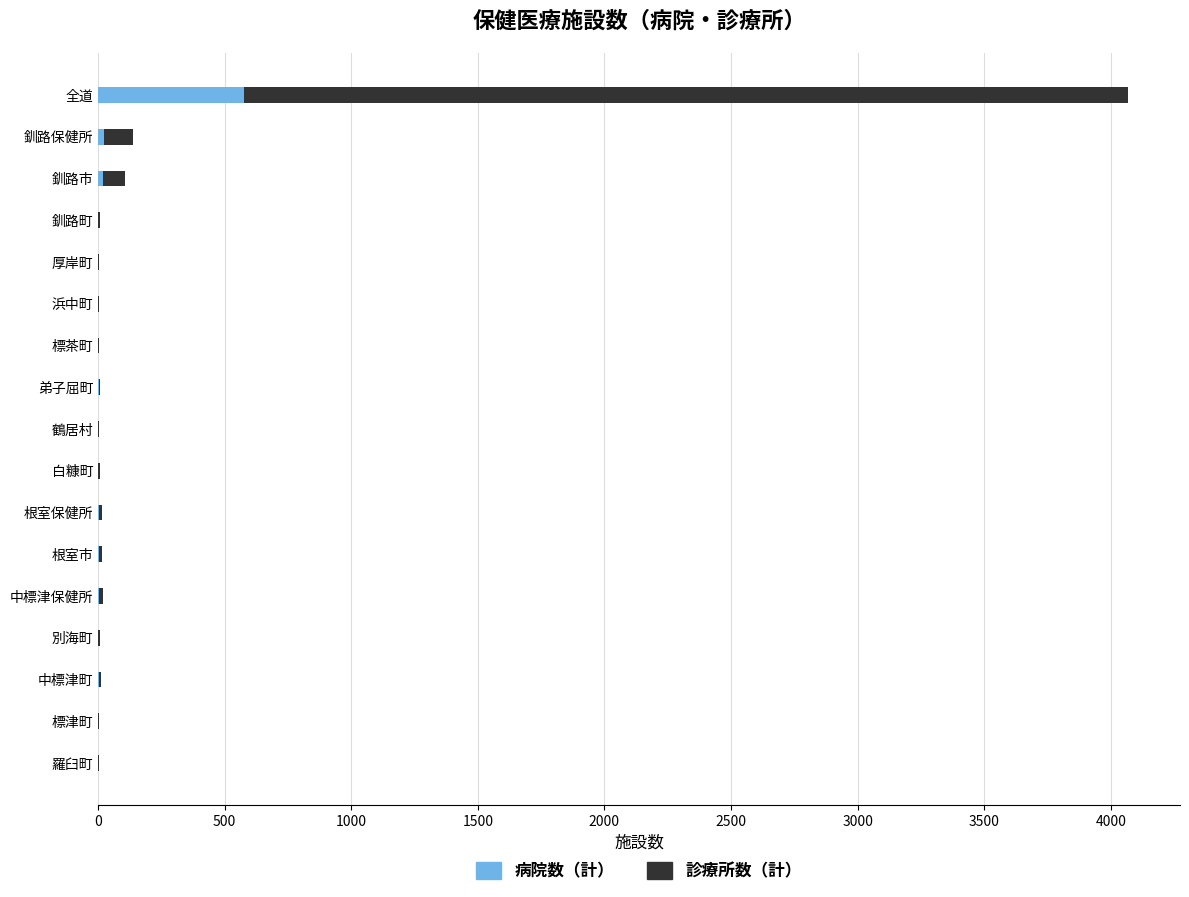

At which label does 病院数（計） reach its peak?

全道